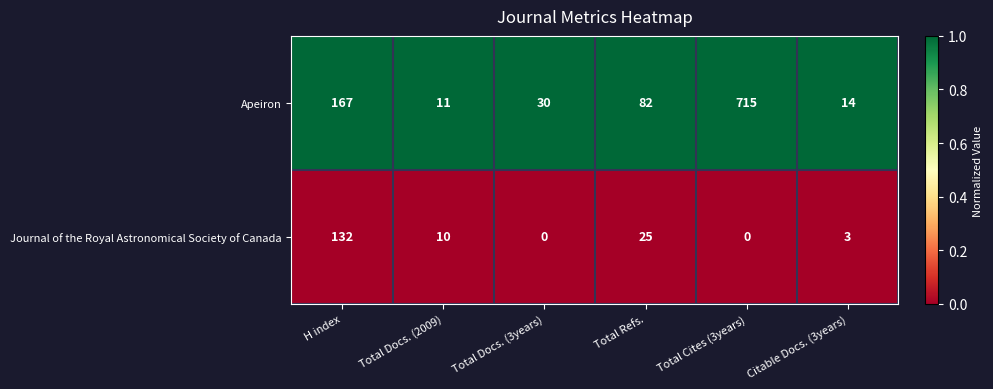

Where does the Journal of the Royal Astronomical Society of Canada series first go above 10?

H index